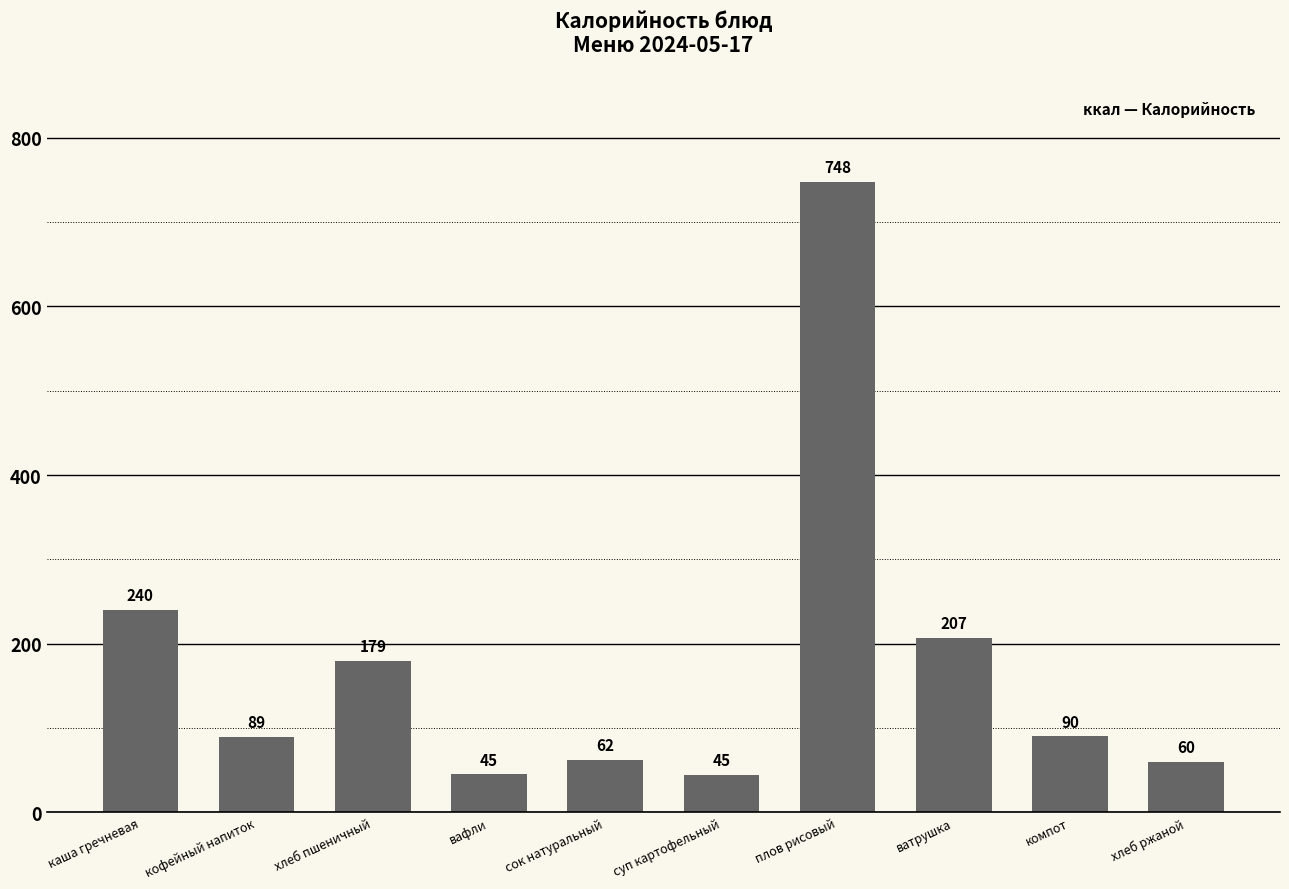

Which category has the highest value across all series?

плов рисовый